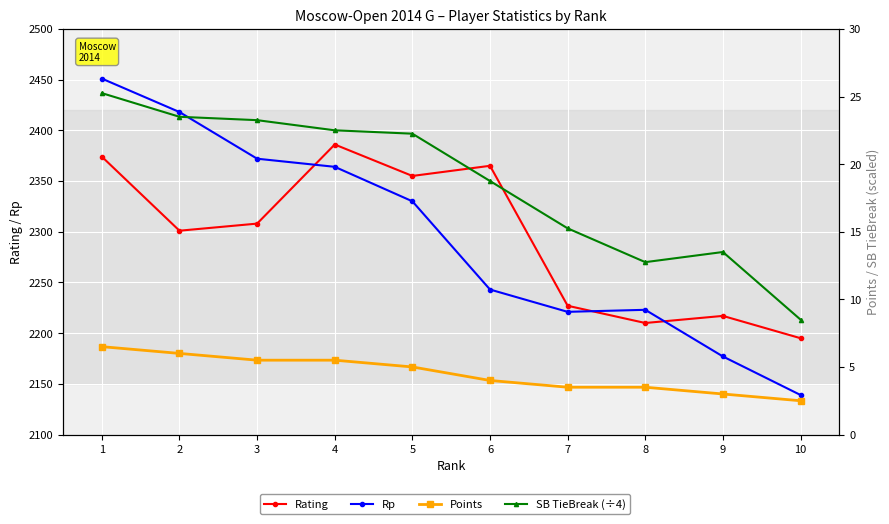

Rank the series by their maximum value, from highest to lowest.

Rp, Rating, SB TieBreak (÷4), Points